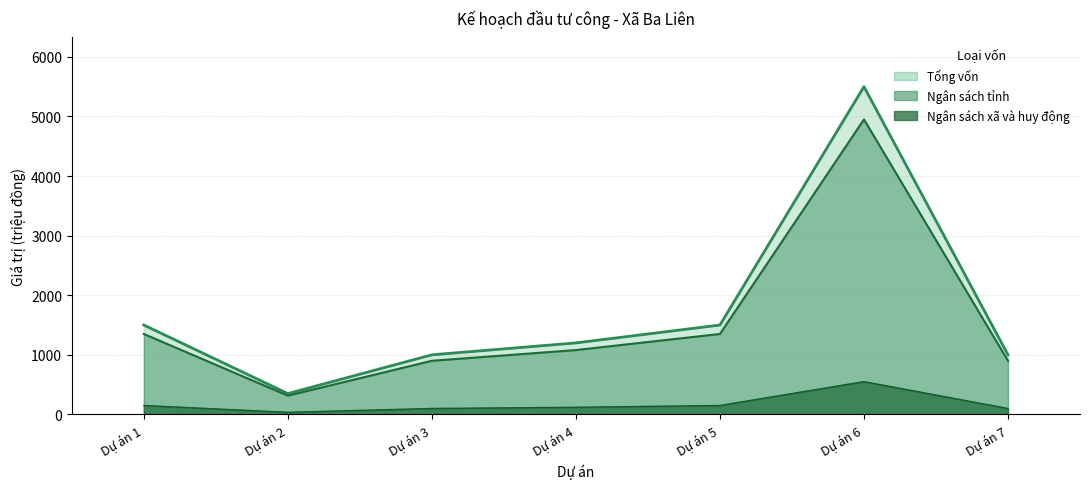

True or false: Ngân sách tỉnh and Tổng vốn intersect in this chart.

False